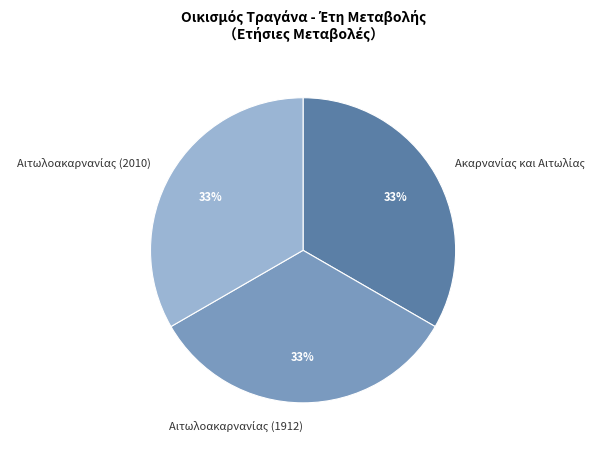

Count the number of slices in the pie.

3